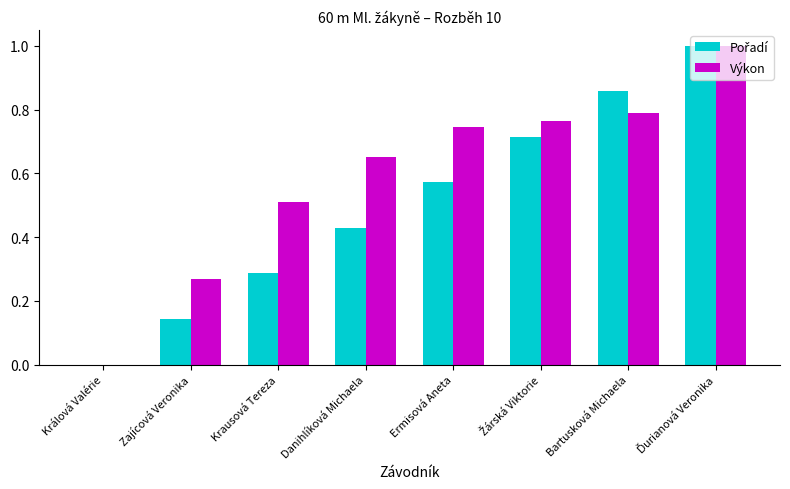

What is the highest value of the Výkon series?

1.0